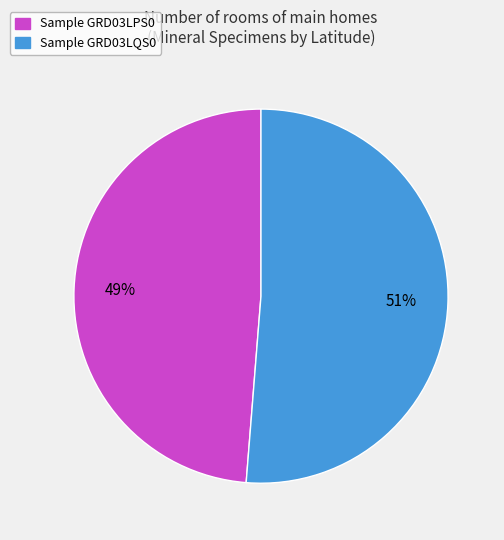

Is there any slice that represents more than half of the pie?

Yes